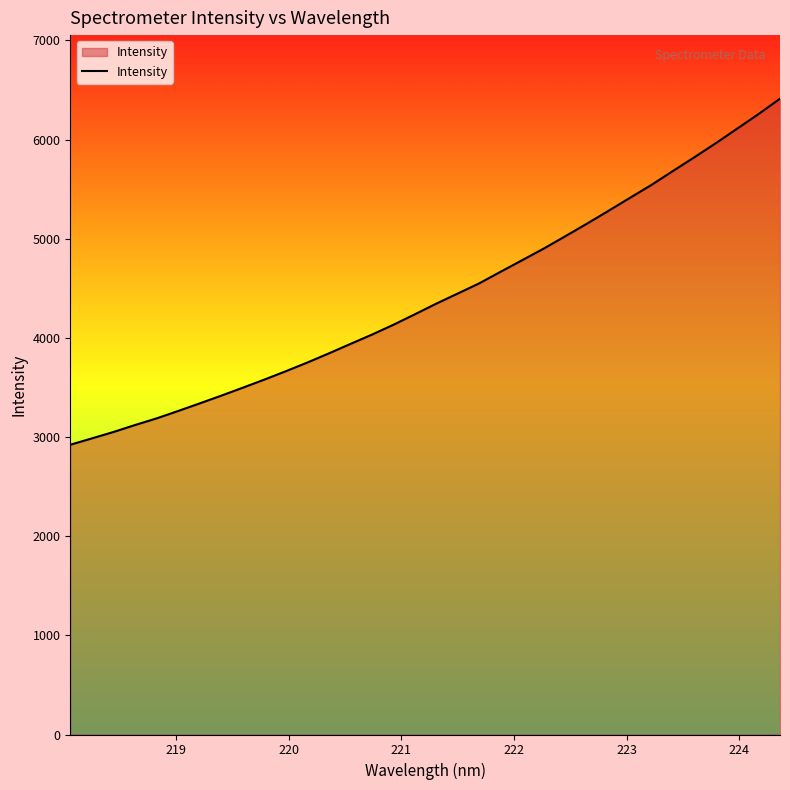

How many lines are shown in the chart?

1